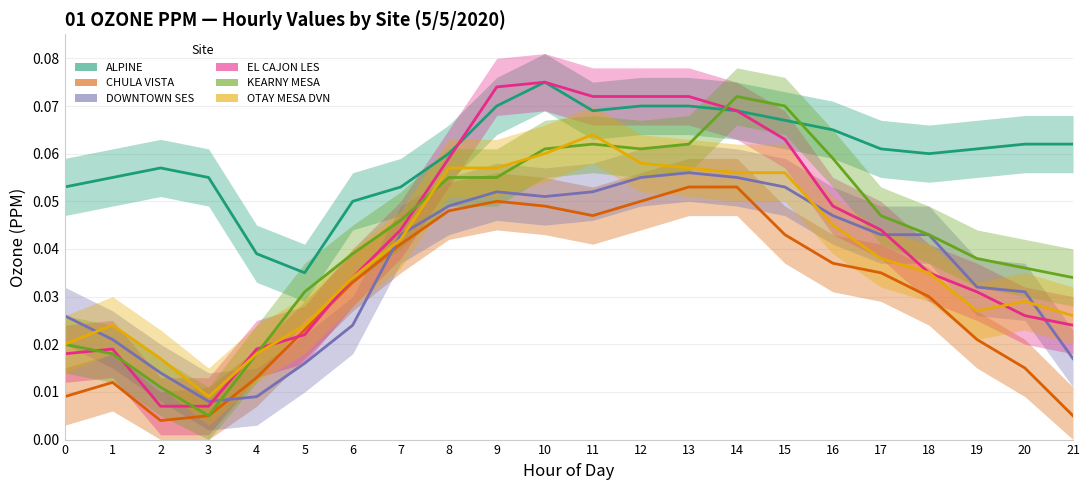

At which label does CHULA VISTA reach its minimum?

2